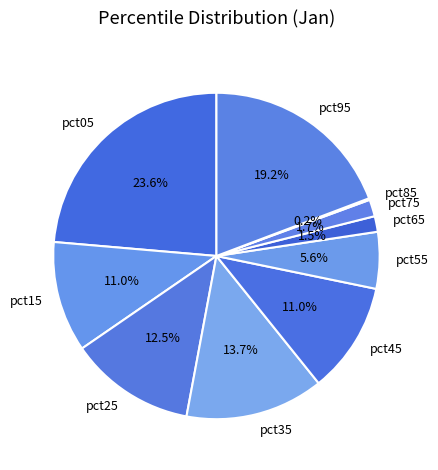

To the nearest percent, what is the combined percentage of pct65 and pct25?

14%